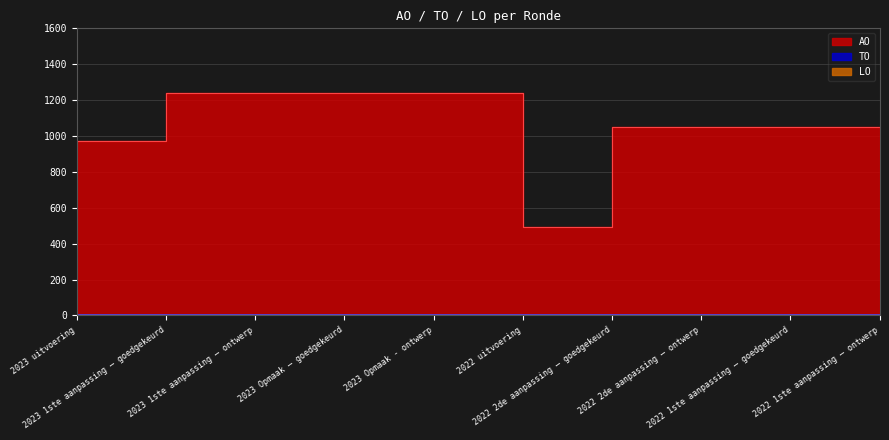

The value of LO at 2023 1ste aanpassing – ontwerp is 0. True or false?

True